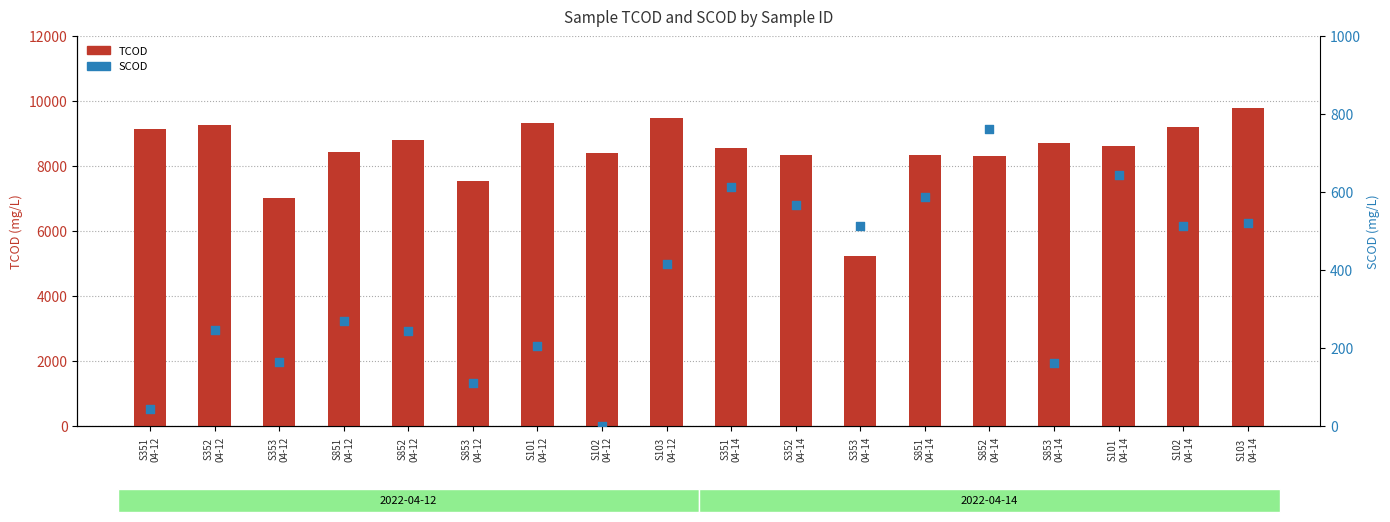

At which category is the sum across all series the highest?

S103
04-14